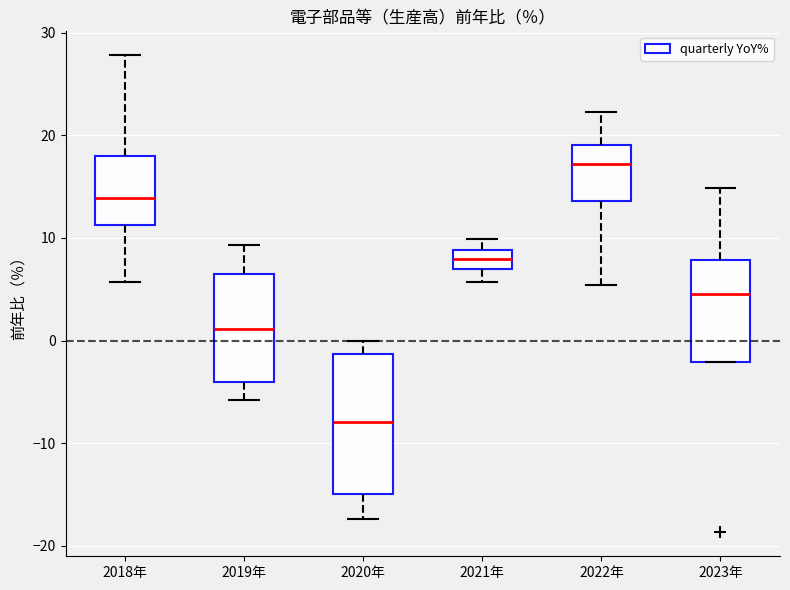

Which box is the tallest, from its lower edge to its upper edge?

2020年